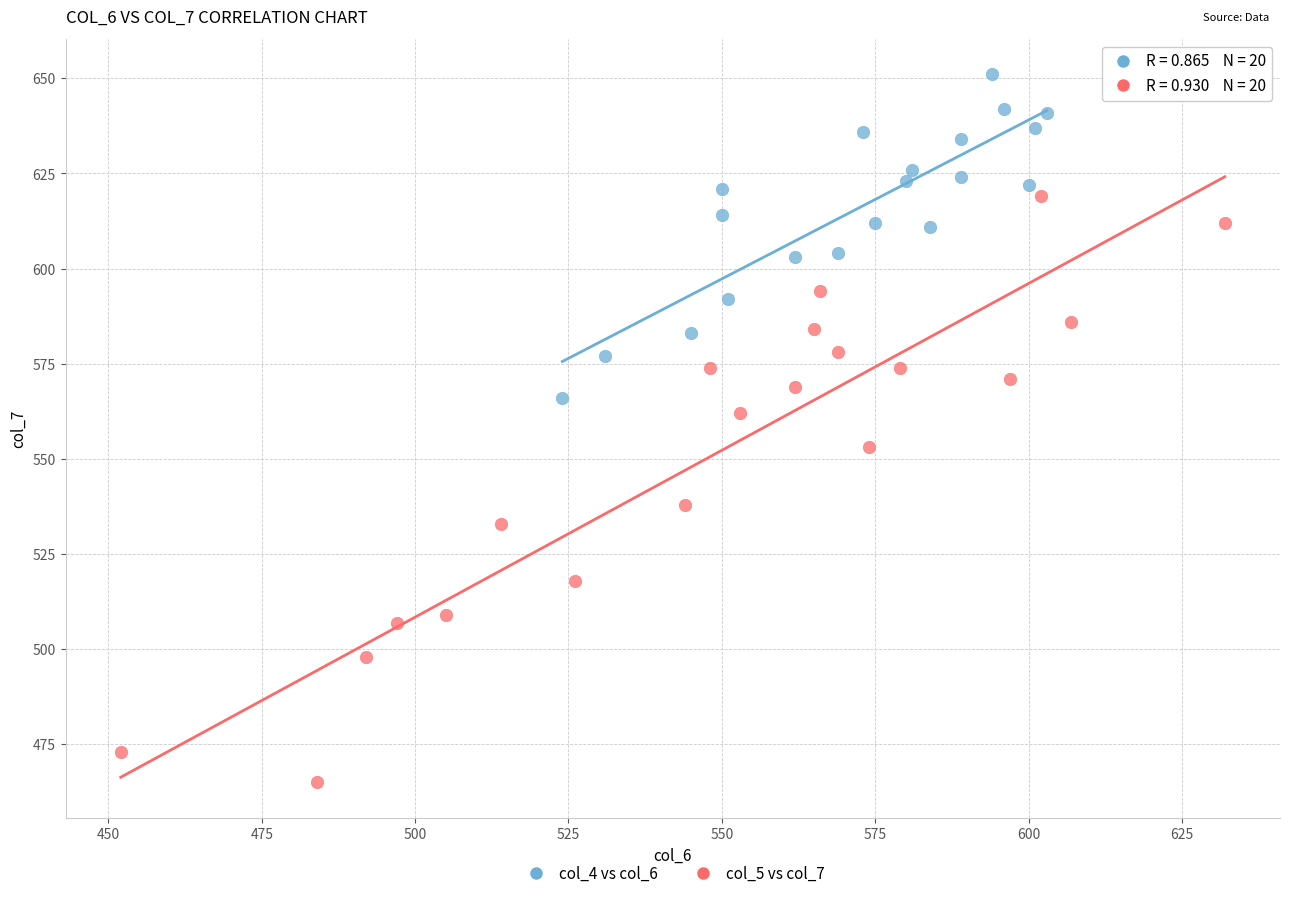

Which series has the widest spread of Y values?

col_5 vs col_7